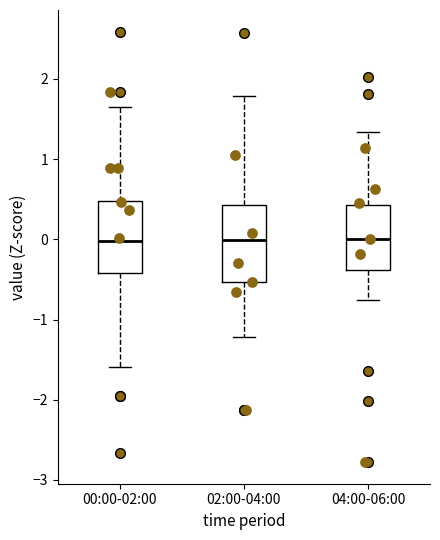

Reading left to right, read every box against the y-axis: the position of its median line, the range the box covers, and the ends of its whiskers. The values are not printed on the chart, so give them approximately, as read against the axis.

00:00-02:00: median 0.0, box -0.4 to 0.5, whiskers -1.6 to 1.6
02:00-04:00: median 0.0, box -0.5 to 0.4, whiskers -1.2 to 1.8
04:00-06:00: median 0.0, box -0.4 to 0.4, whiskers -0.8 to 1.3